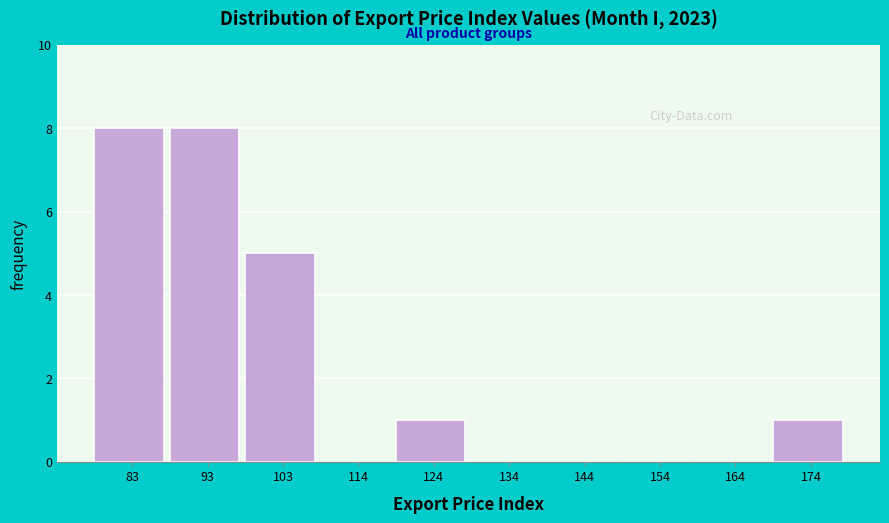

Reading left to right, list all the values displayed in this chart.

83=8	93=8	103=5	114=0	124=1	134=0	144=0	154=0	164=0	174=1